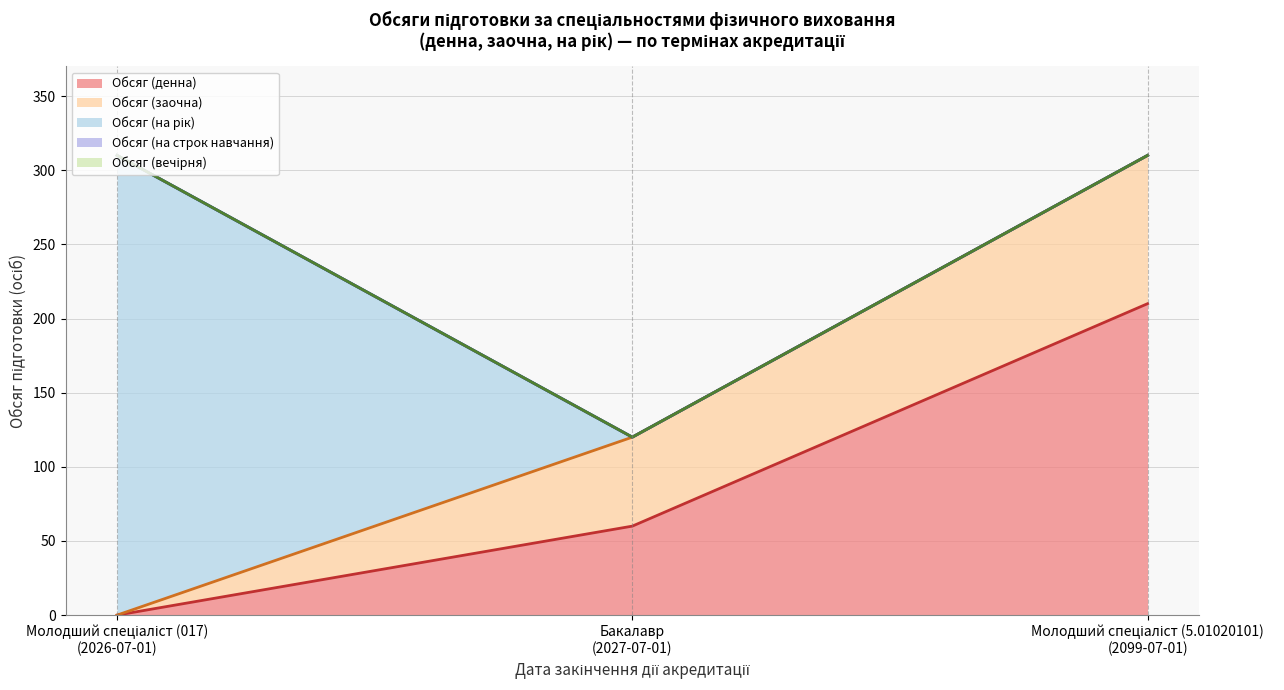

Which category has the lowest value in the Обсяг (заочна) (лінія) series?

Молодший спеціаліст (017)
(2026-07-01)